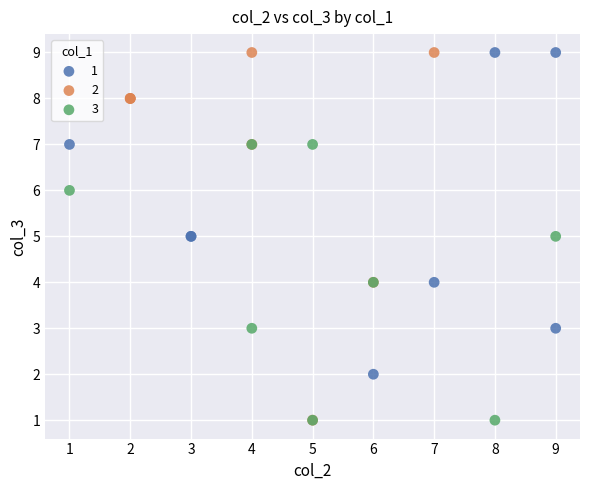

What are all the series names shown in the legend?

1, 2, 3